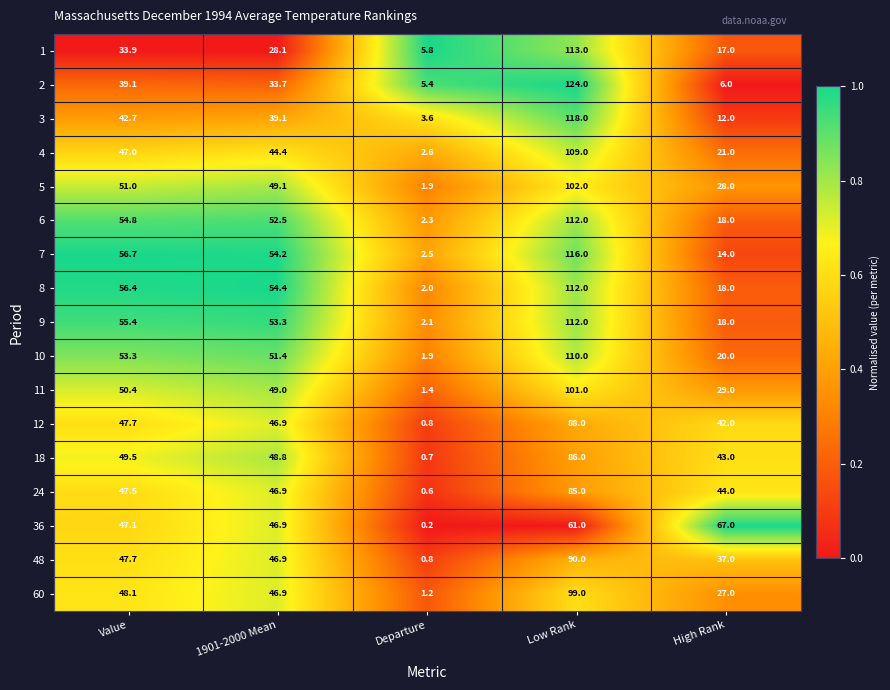

What is the difference between the highest and lowest values at High Rank?

61.0